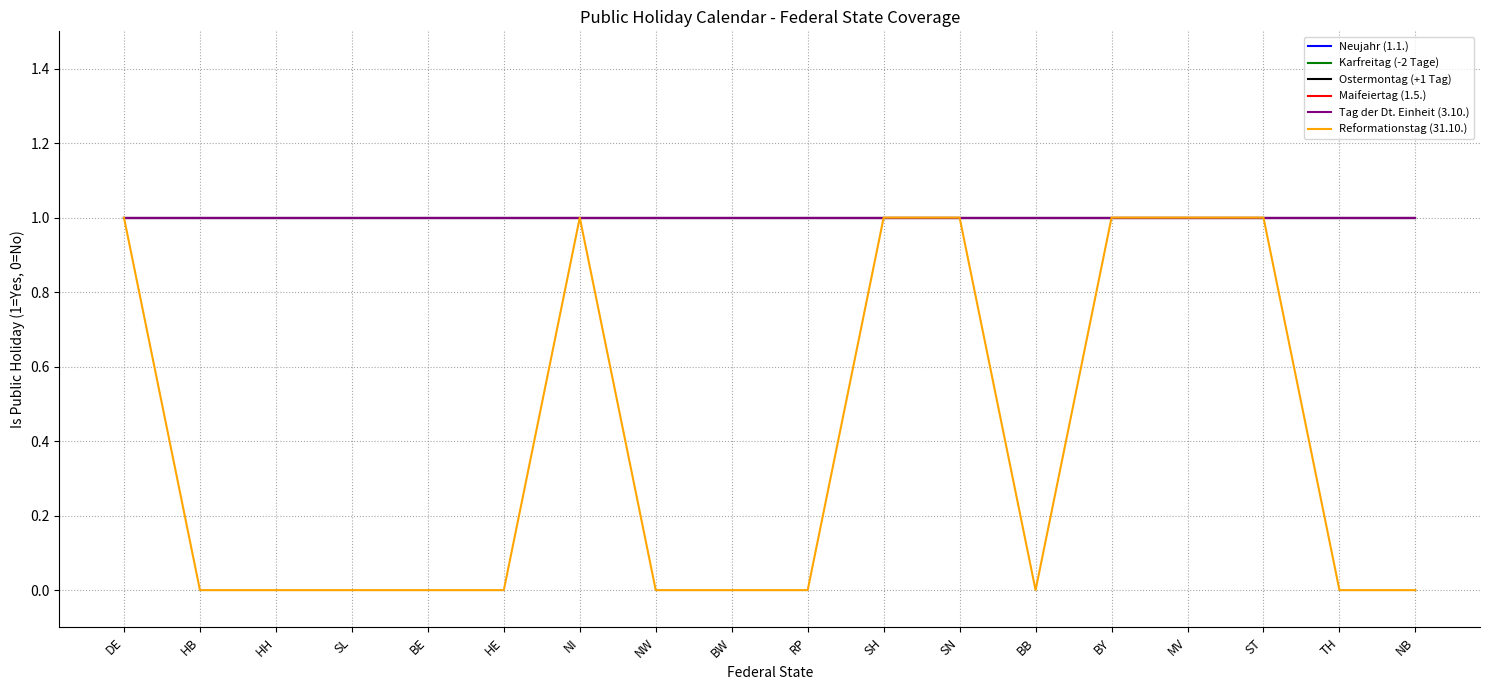

At which category is the sum across all series the highest?

DE